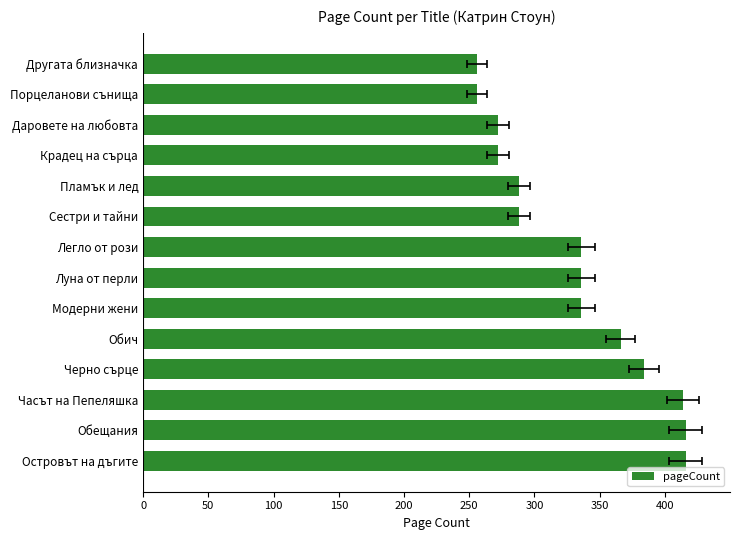

Are the bars horizontal?

Yes